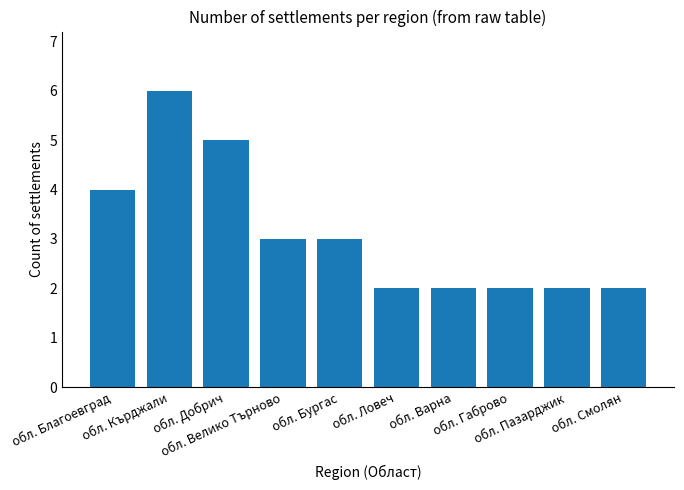

What is the value of the 9th bar from the left?

2